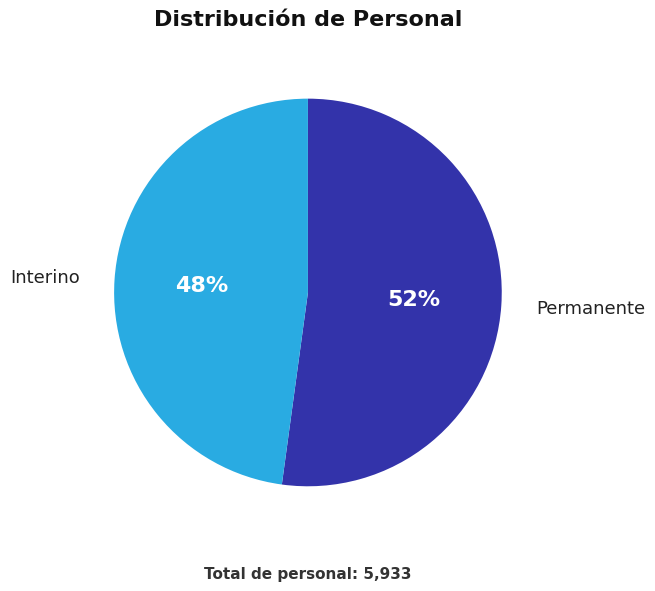

Does any single category account for the majority?

Yes